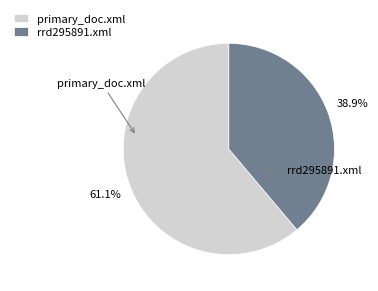

To the nearest percent, what portion does primary_doc.xml represent?

61%